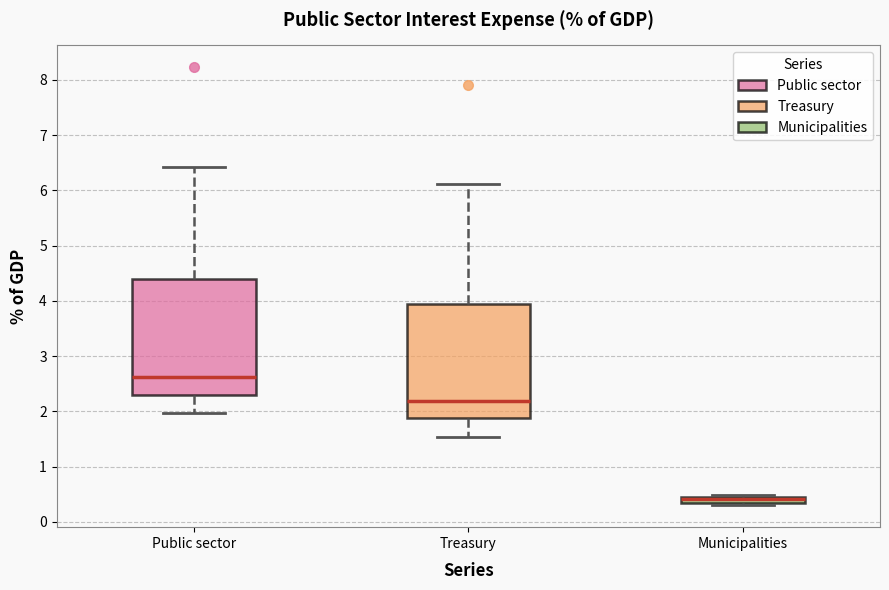

Where is the lower edge of the box for Public sector on the y-axis? The values are not printed on the chart, so give them approximately, as read against the axis.

2.3